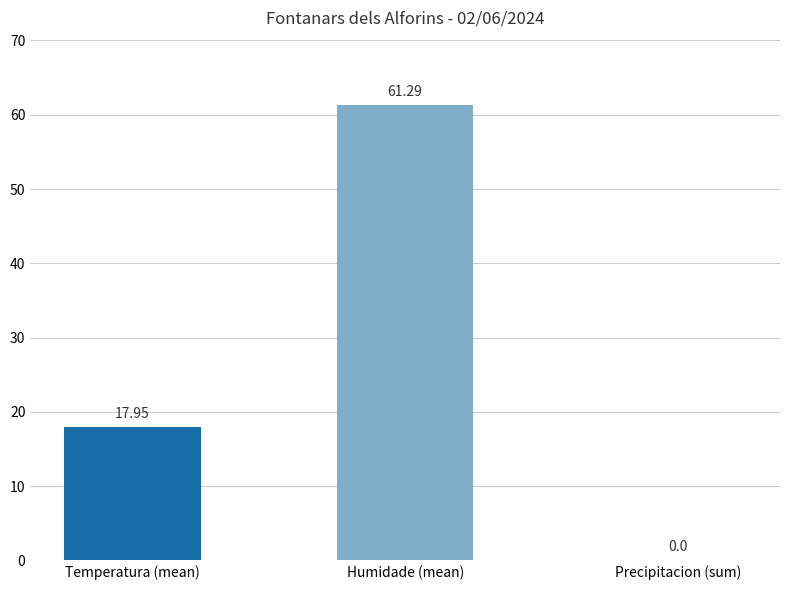

The Humidade series shows 40.3 at 16. True or false?

False